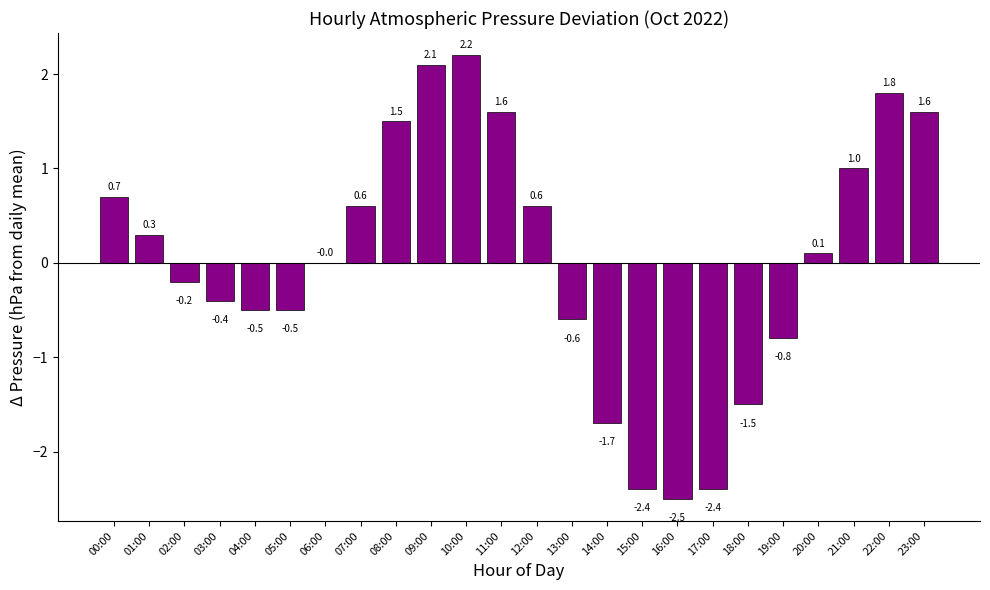

At which label does the data first exceed 0?

00:00